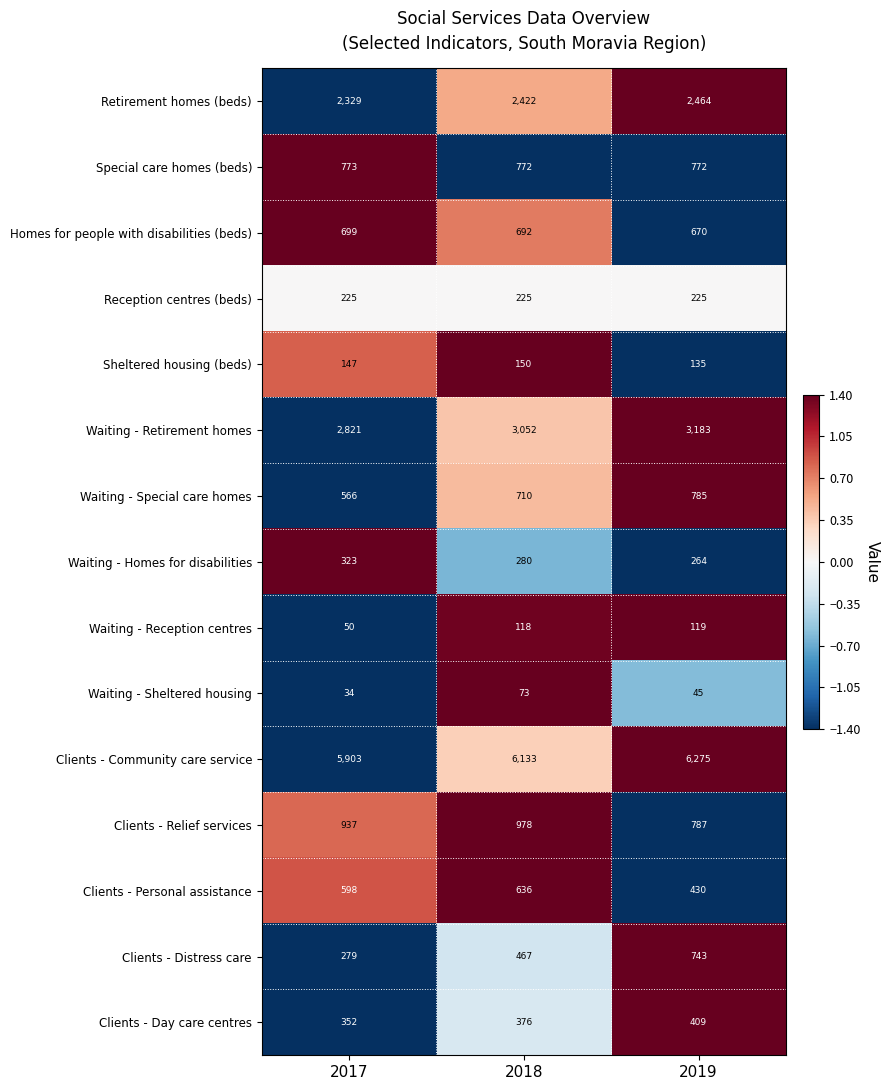

The value of Reception centres (beds) at 2018 is 339. True or false?

False